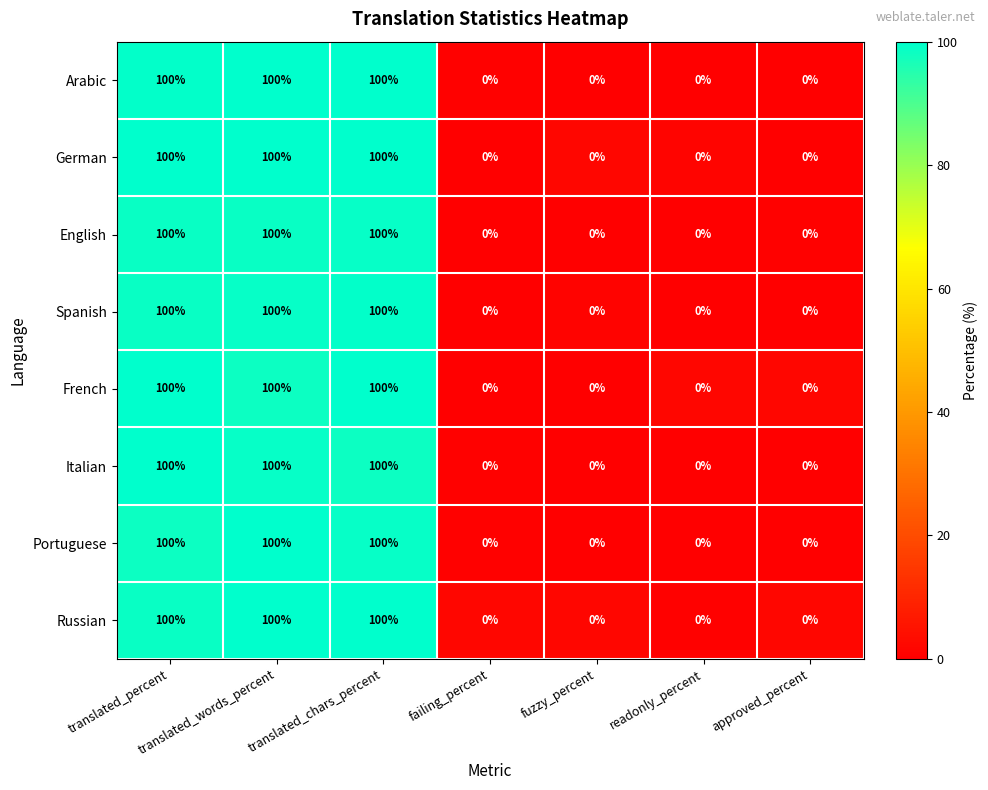

Count the Arabic values in the range 0 to 100.

7